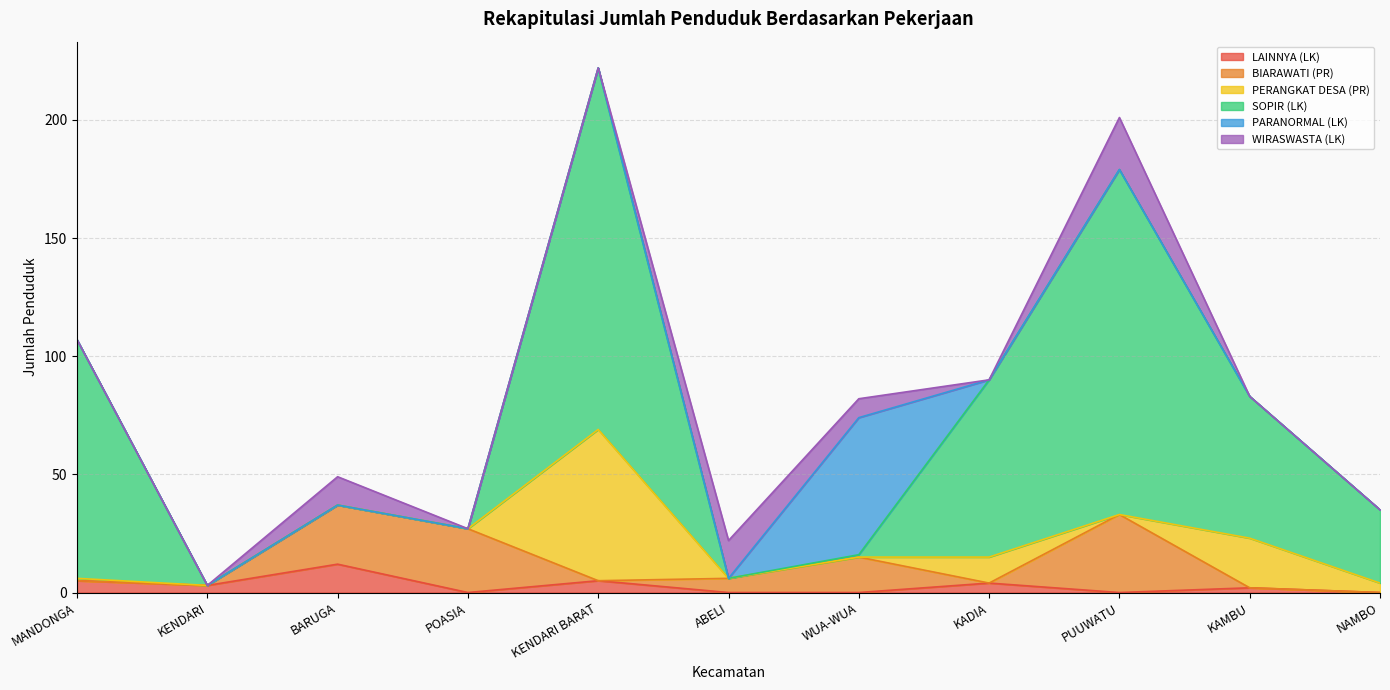

Rank the series by their maximum value, from lowest to highest.

LAINNYA (LK), WIRASWASTA (LK), BIARAWATI (PR), PARANORMAL (LK), PERANGKAT DESA (PR), SOPIR (LK)